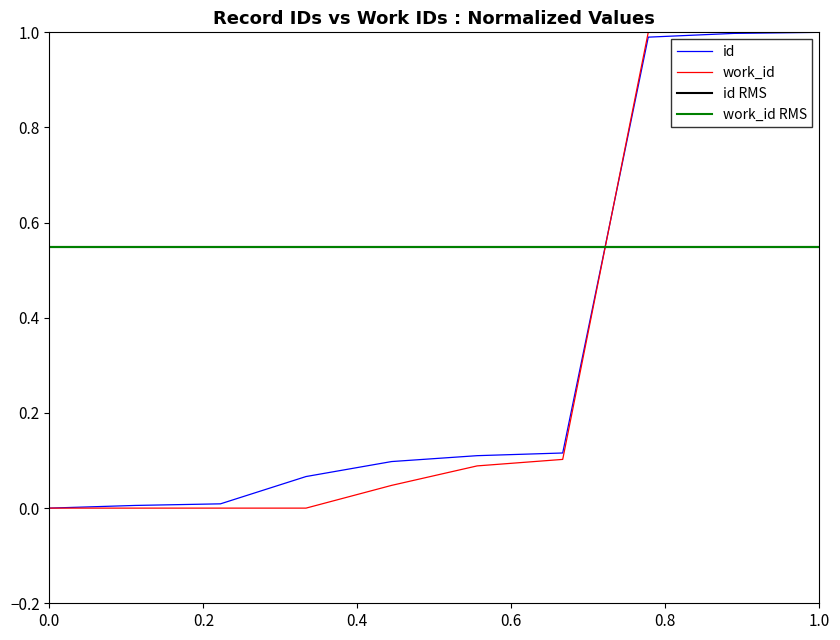

True or false: work_id and id cross at least once.

True